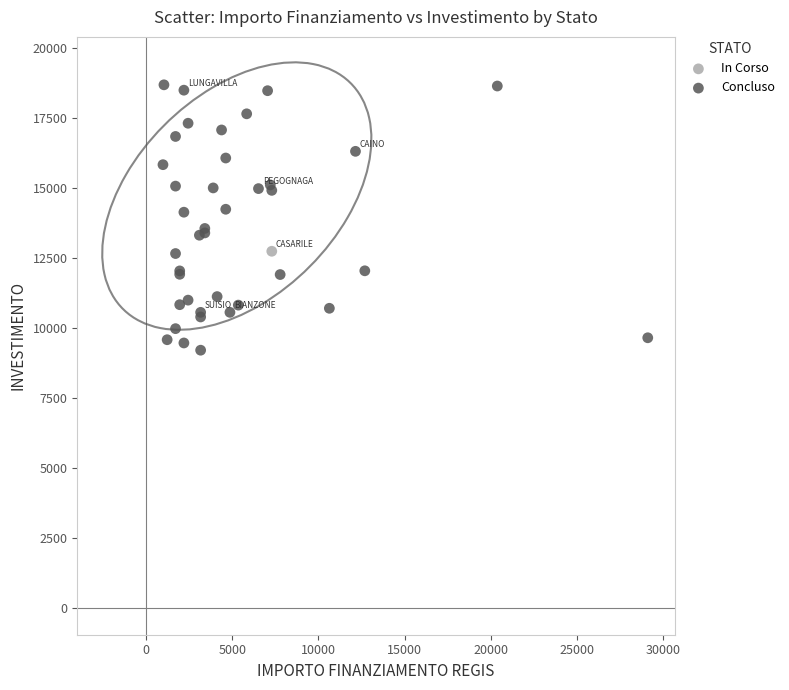

What are all the series names shown in the legend?

In Corso, Concluso